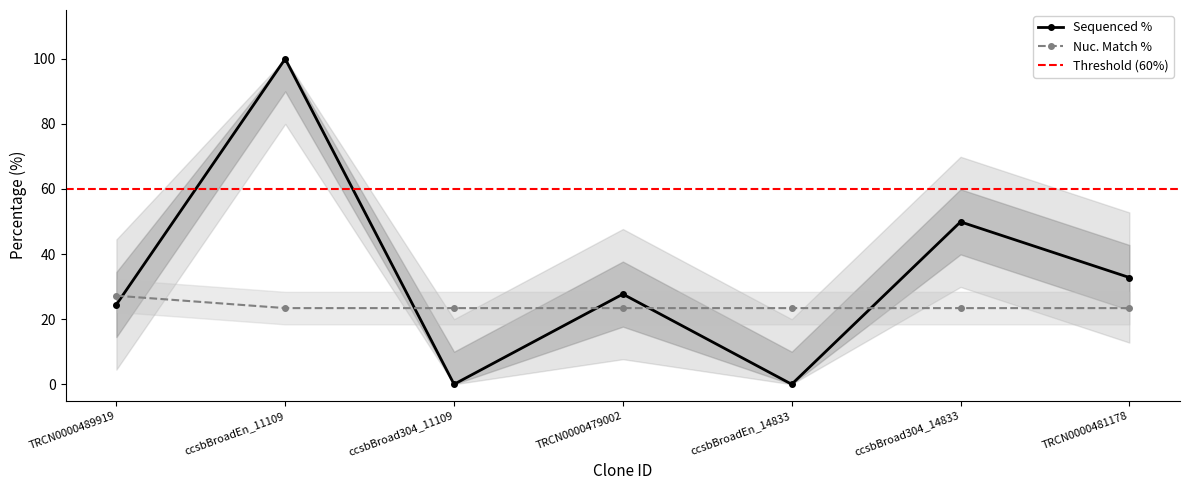

How many times do Sequenced % and Nuc. Match % cross each other?

5